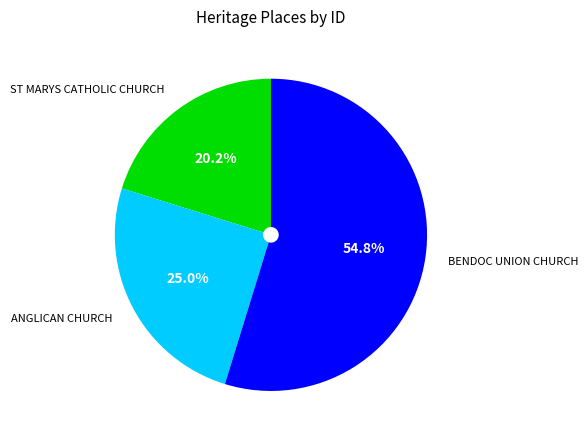

Is there a majority slice in this chart?

Yes